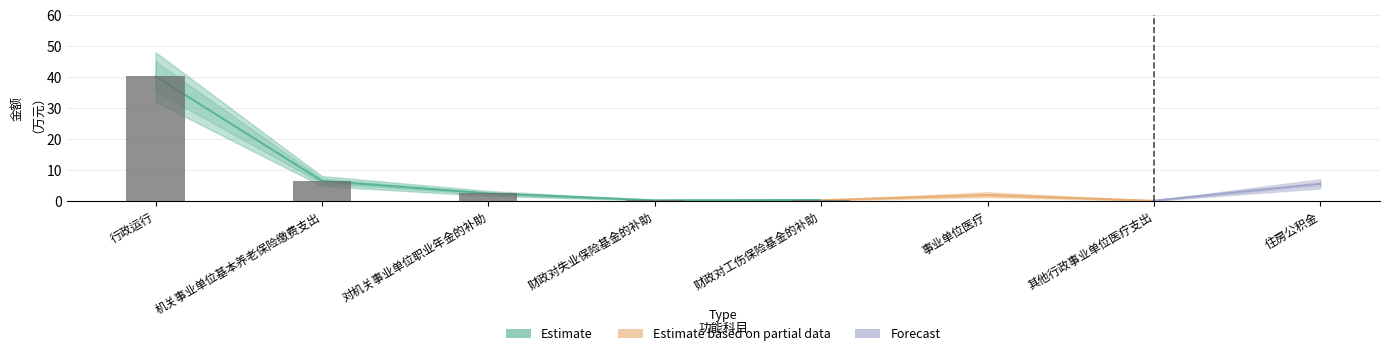

At which category is the sum across all series the highest?

行政运行